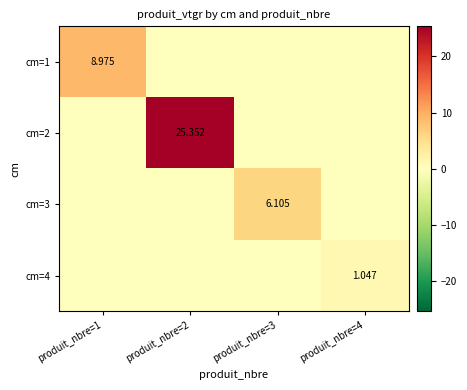

What is the total value across all series at produit_nbre=4?

1.0